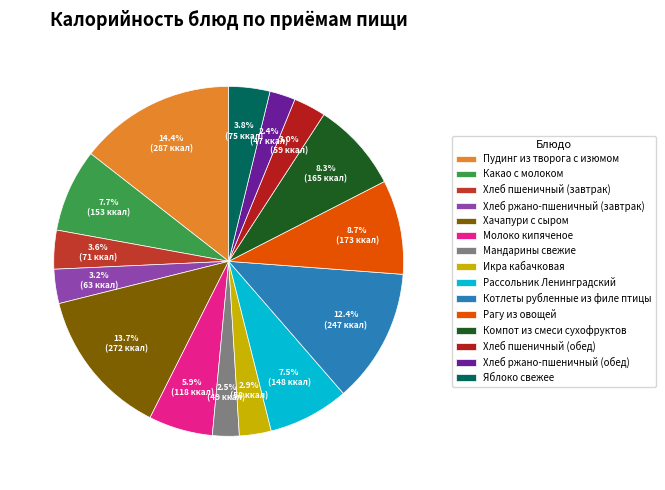

What is the change in value from Какао с молоком to Мандарины свежие?

-103.6